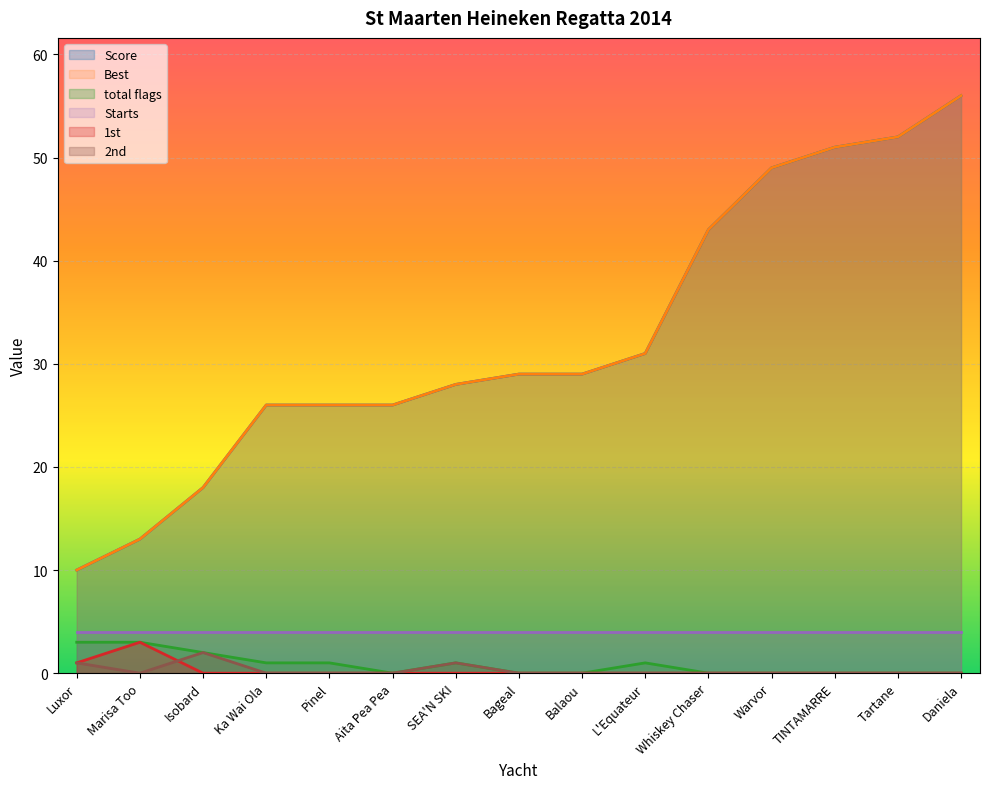

What is the difference between the highest and lowest values at Warvor?

49